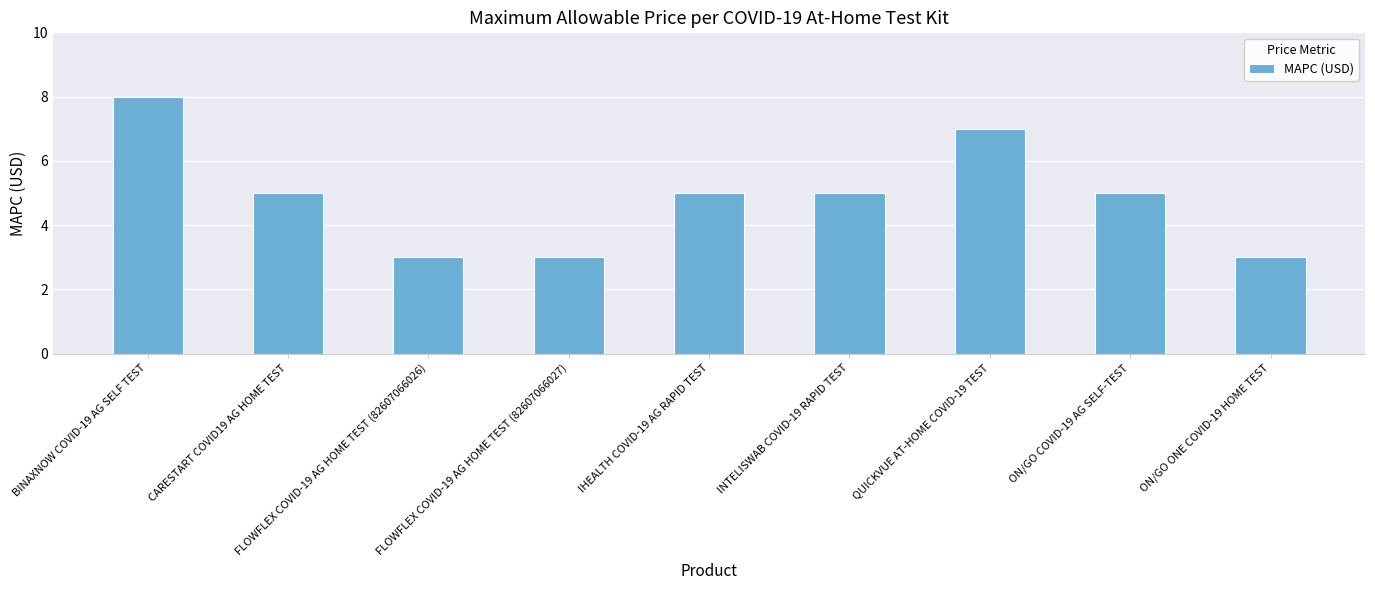

Does the chart contain stacked bars?

No